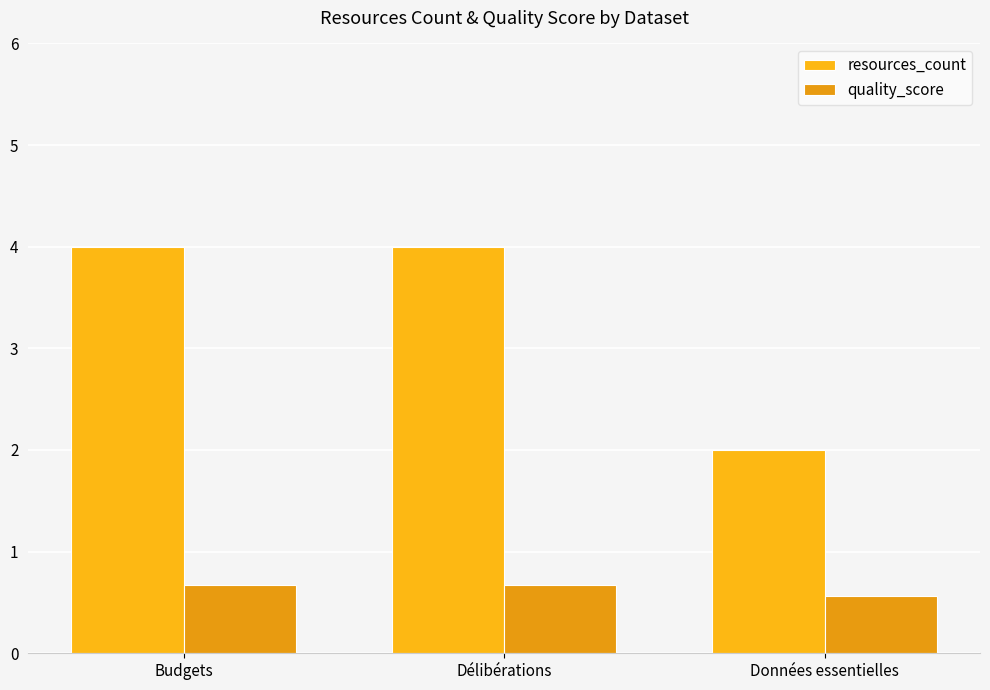

At which category is the sum across all series the highest?

Budgets